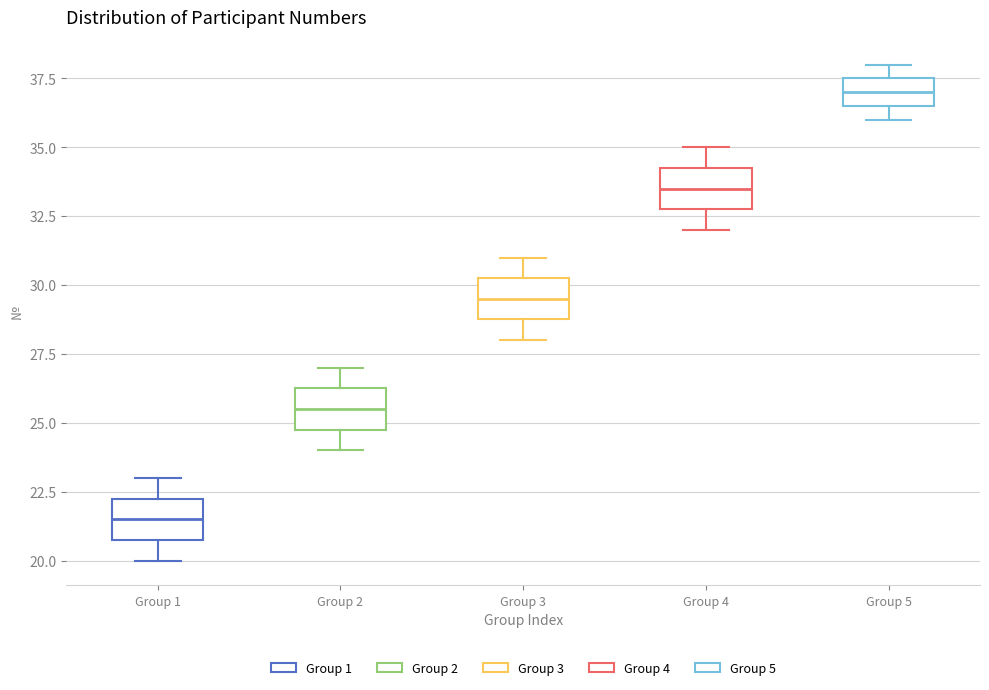

Which box has the lowest median line?

Group 1